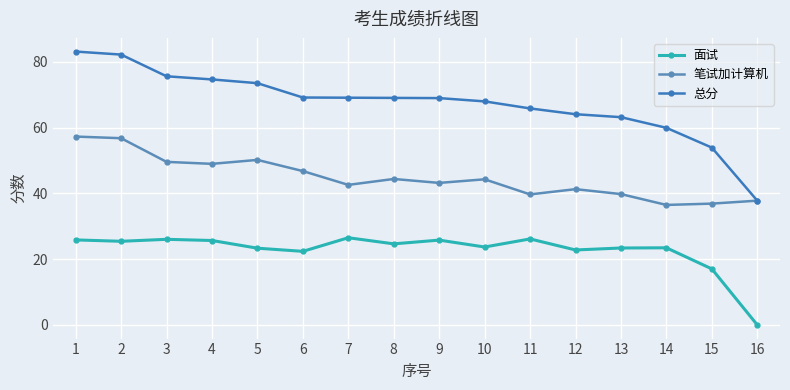

What is the value of the 总分 point at the 11th from the left?

65.9